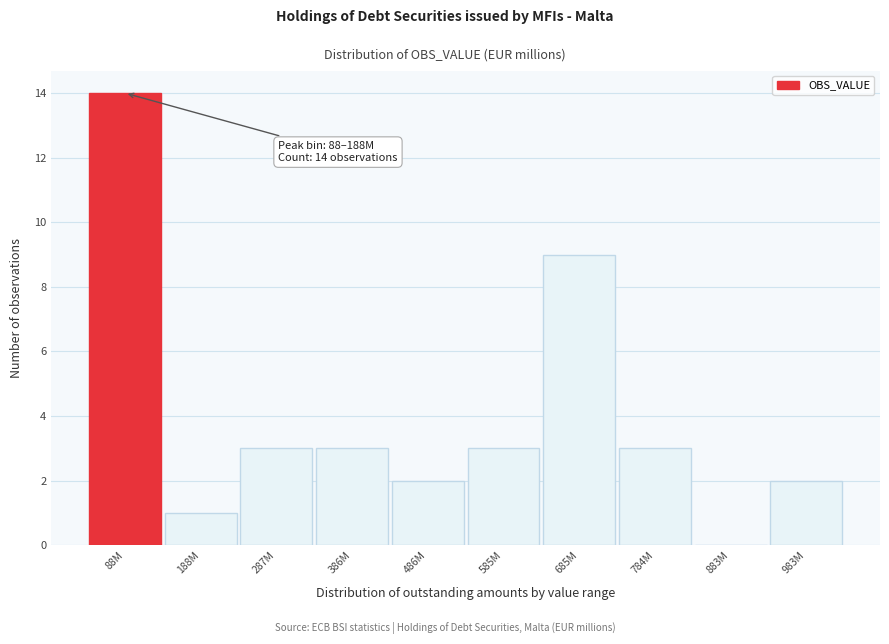

Reading right to left, extract all data points from this chart.

983M=2	883M=0	784M=3	685M=9	585M=3	486M=2	386M=3	287M=3	188M=1	88M=14